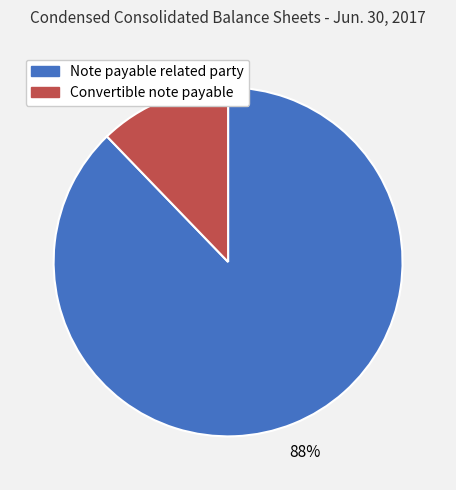

Combined, do Note payable related party and Convertible note payable account for over 50%?

Yes